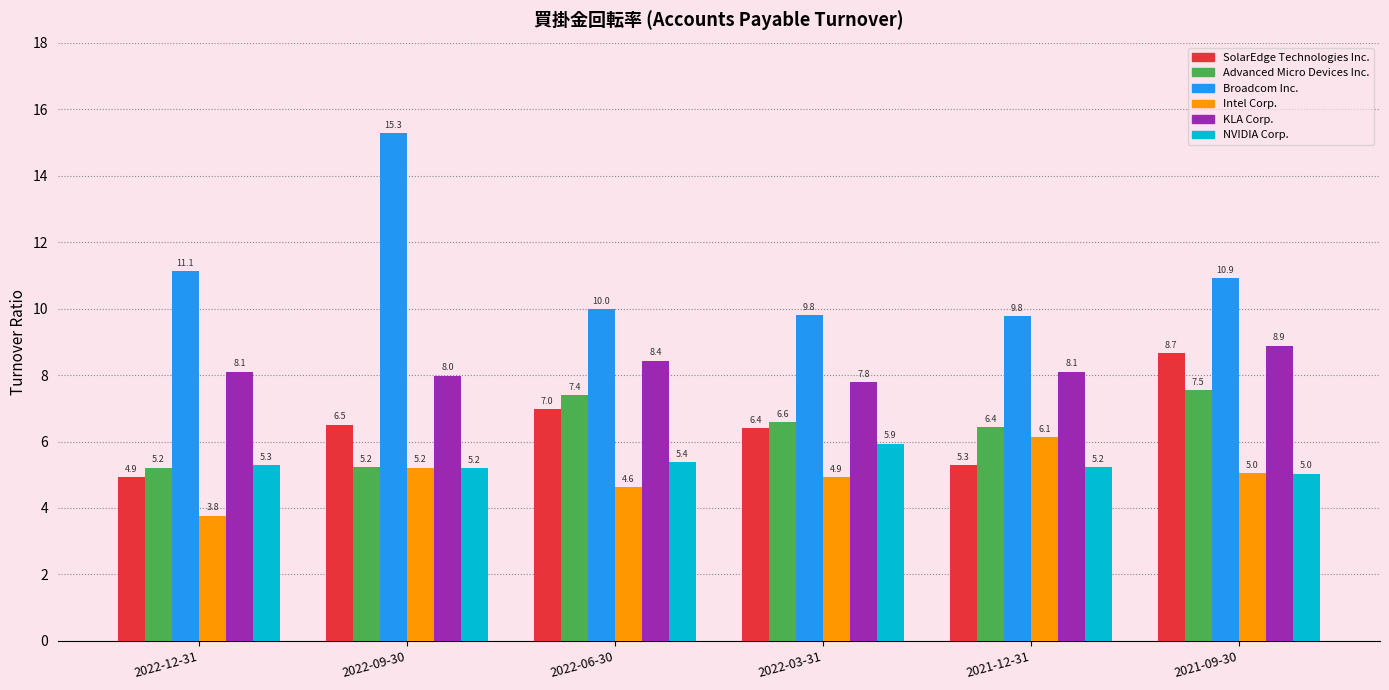

Where does the SolarEdge Technologies Inc. series first go above 6?

2022-09-30